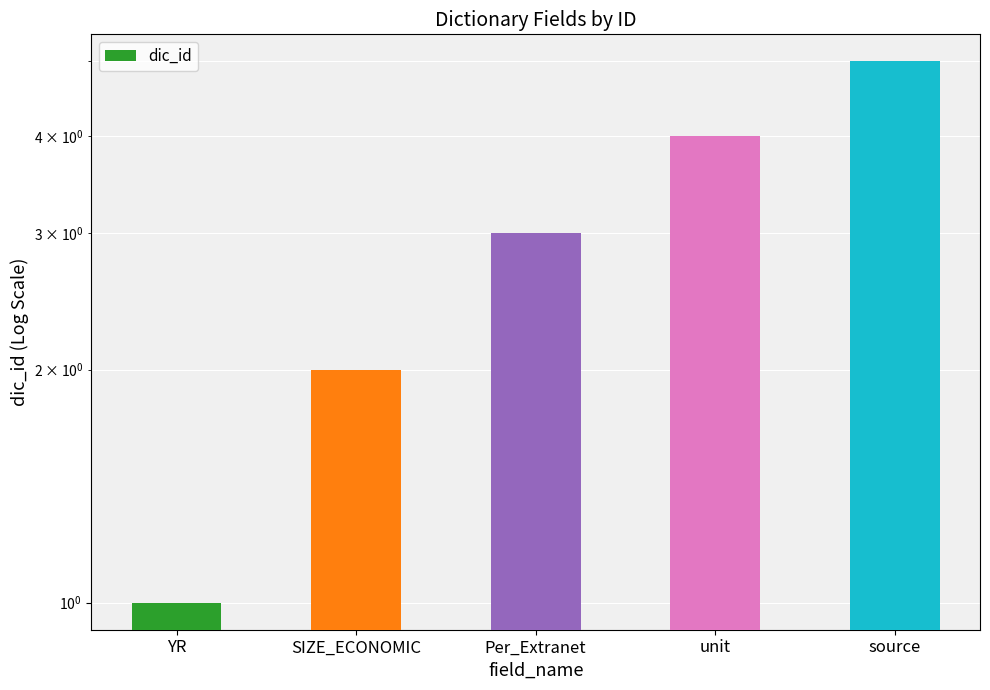

Count the number of categories in the chart.

5